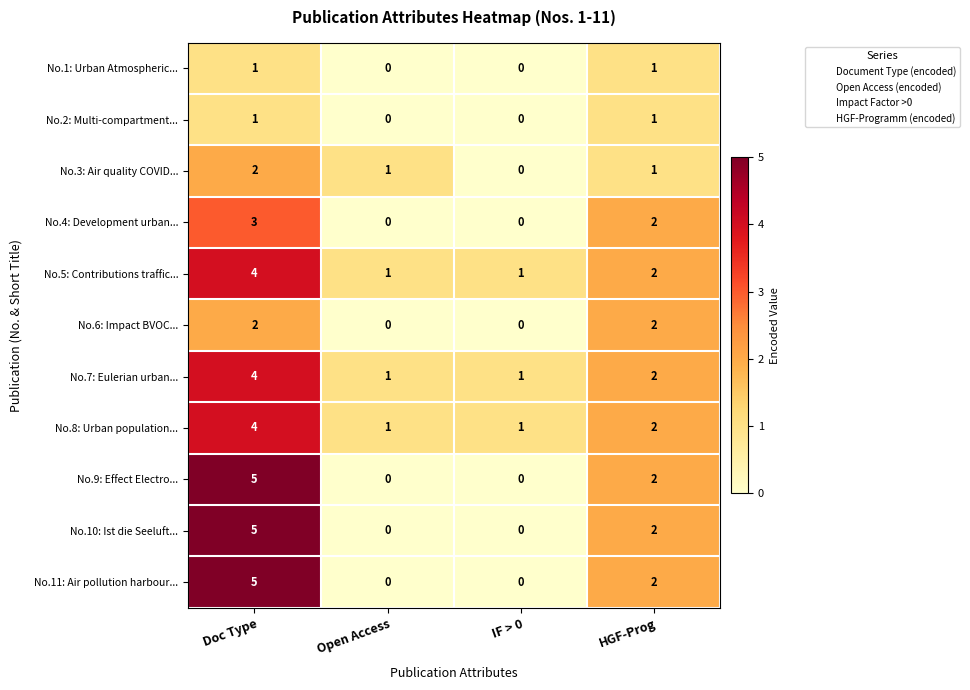

What is the difference between the maximum and second lowest values in the No.10: Ist die Seeluft... series?

5